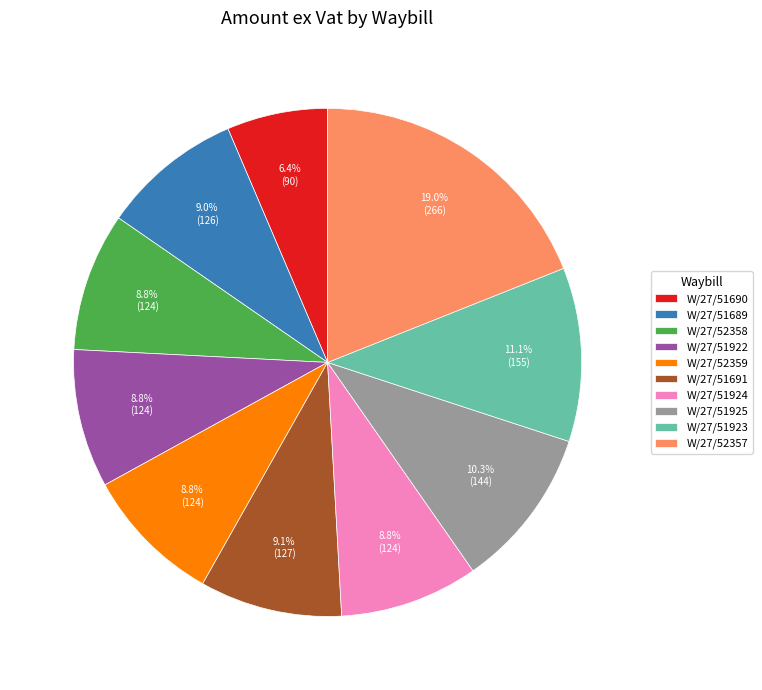

Is it true that W/27/52358 is 9% of the pie?

True